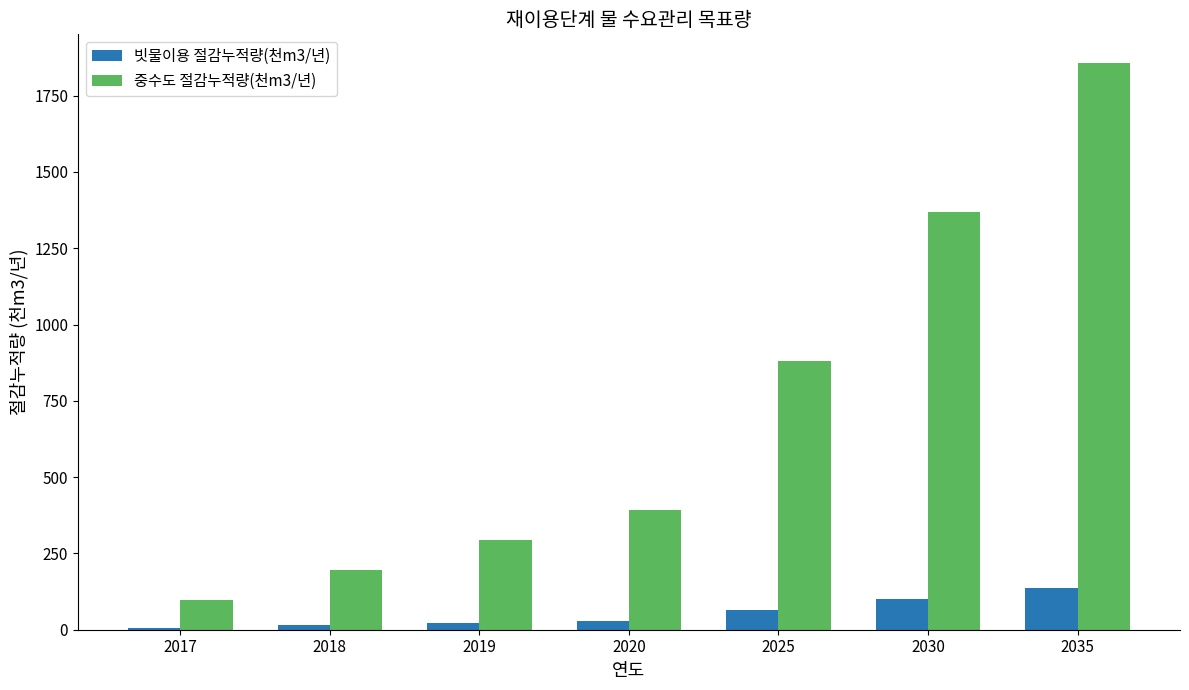

What is the difference between the 중수도 절감누적량(천m3/년) values at 2030 and 2025?

489.0